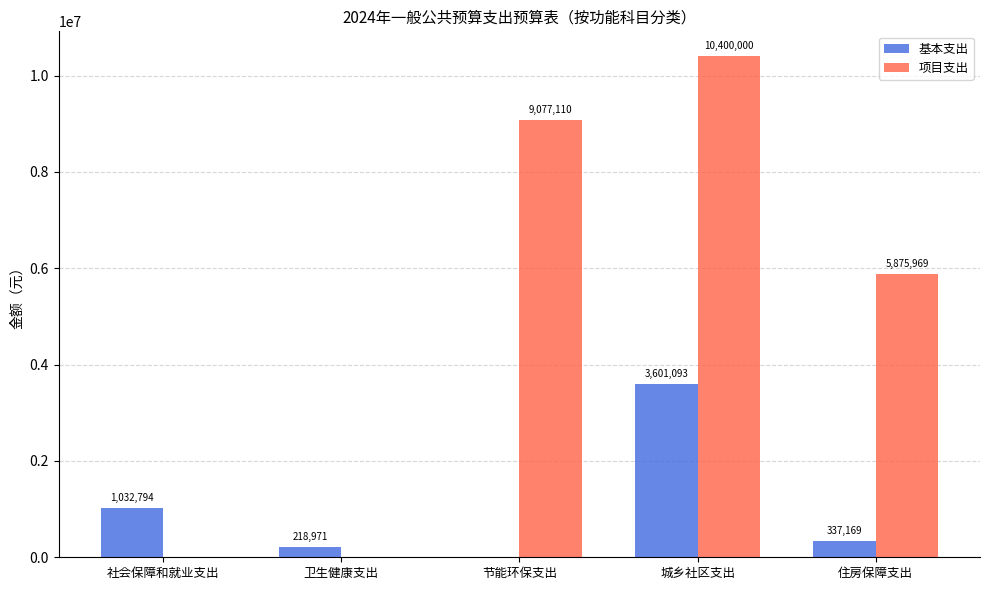

How many groups of bars are there?

5